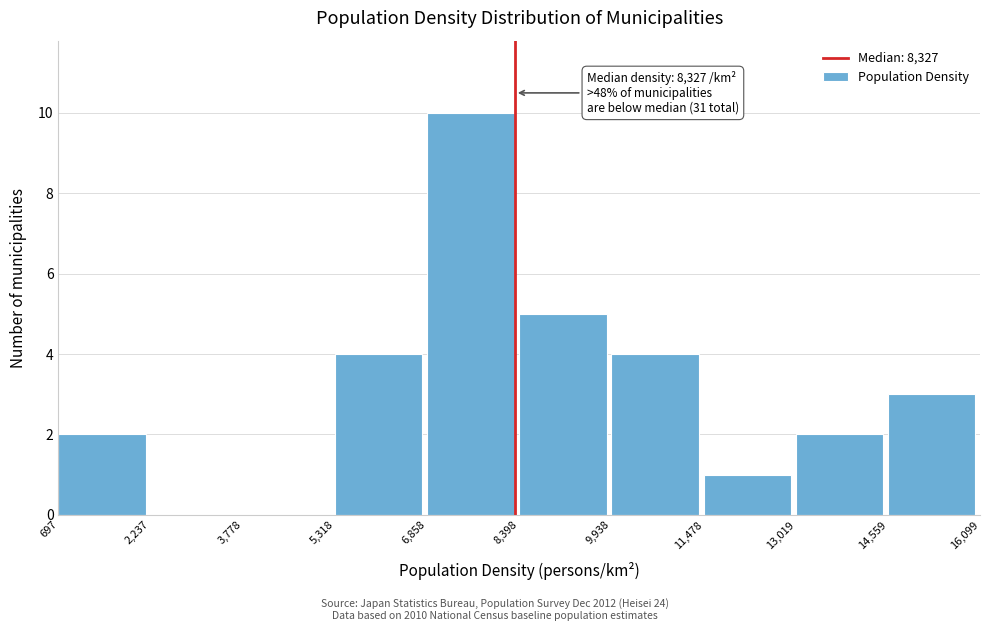

Which range on the x-axis has the tallest bar?

6,858 to 8,398